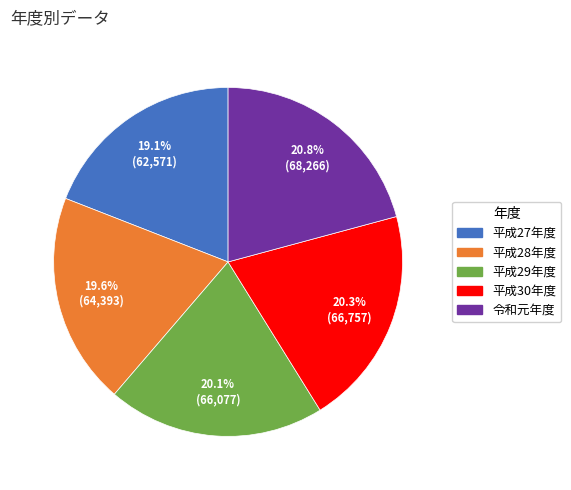

Do 平成28年度 and 平成27年度 together represent more than half of the pie?

No